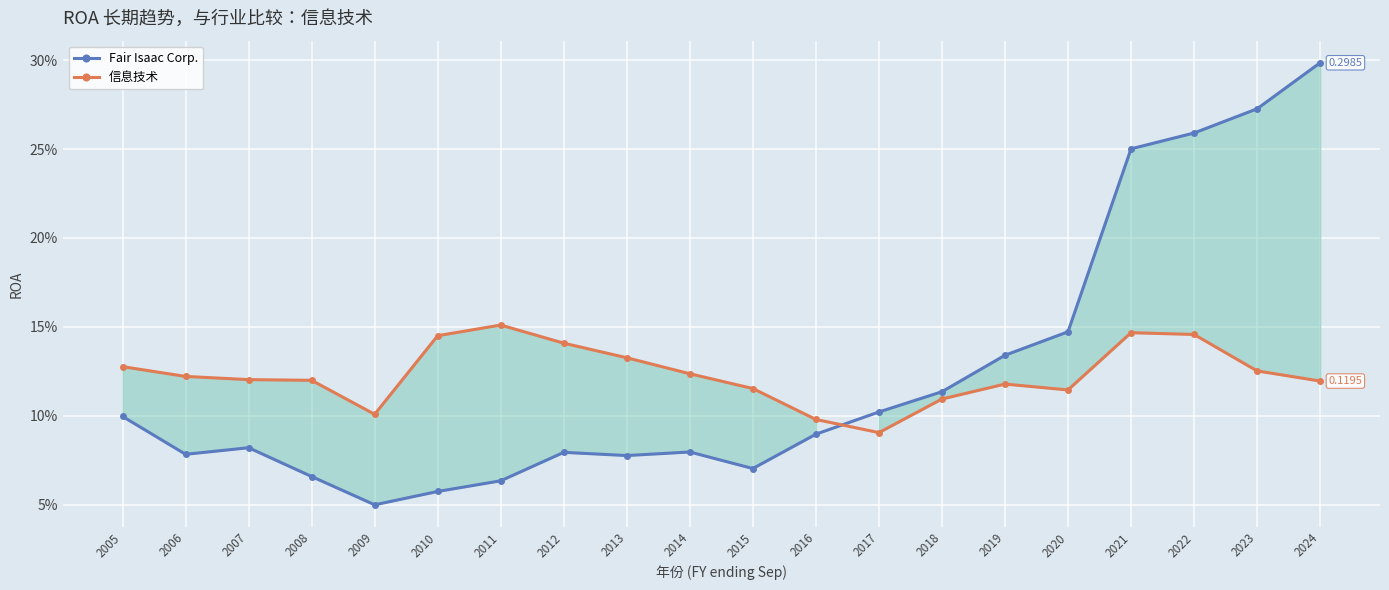

True or false: Fair Isaac Corp. has a value of 0.1 at 2005.

False